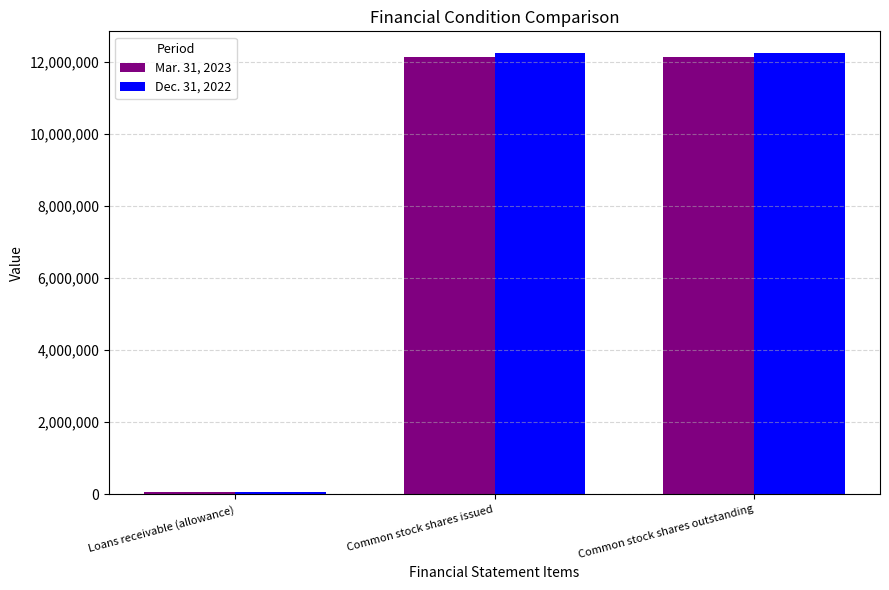

What is the label of the 2nd bar from the left?

Common stock shares issued